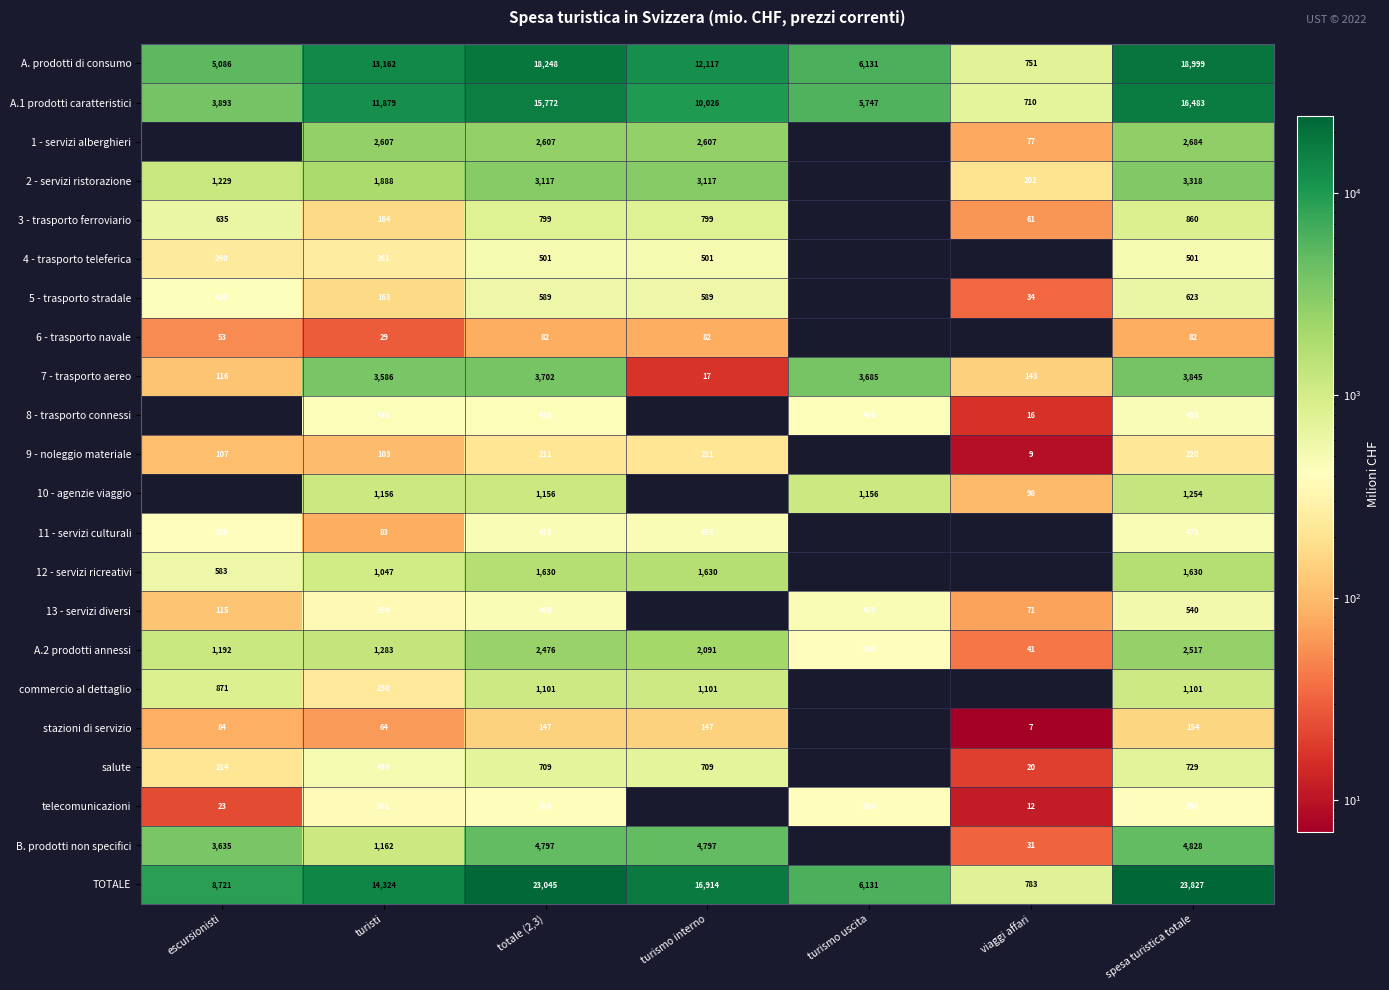

Is the value of 11 - servizi culturali at totale (2,3) greater than the value of 3 - trasporto ferroviario at totale (2,3)?

No